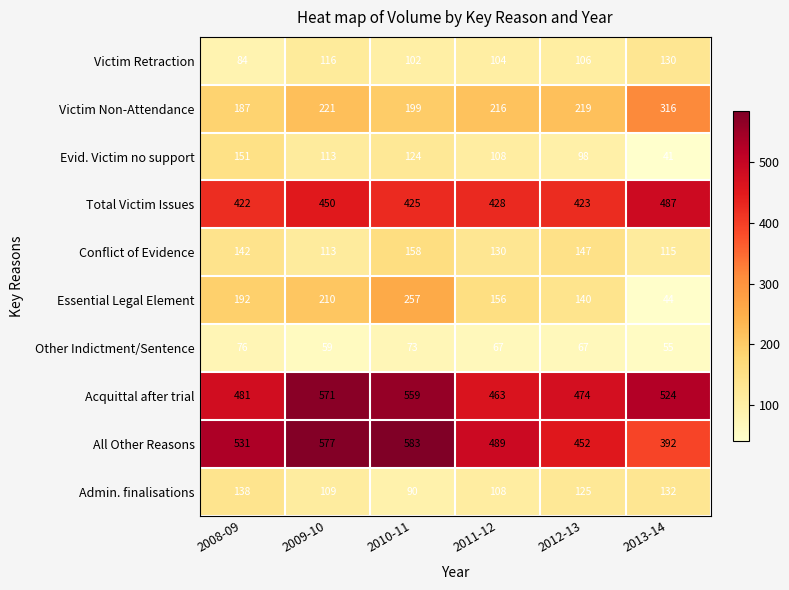

The value of All Other Reasons at 2013-14 is 618. True or false?

False